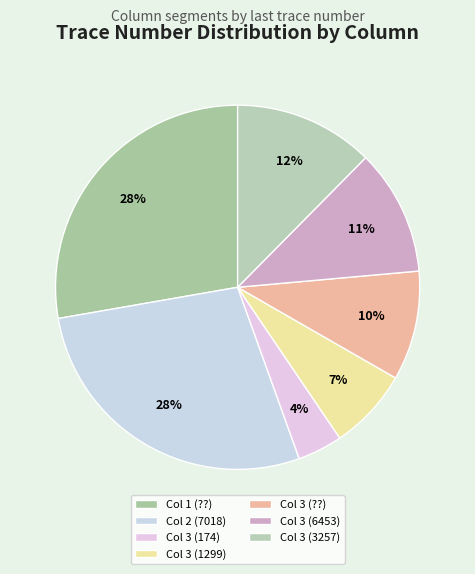

Which slice is the largest?

Col 1 (??)